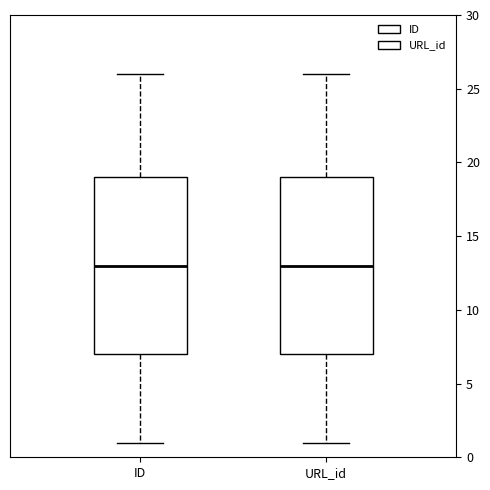

Reading left to right, read every box against the y-axis: the position of its median line, the range the box covers, and the ends of its whiskers. The values are not printed on the chart, so give them approximately, as read against the axis.

ID: median 13, box 7 to 19, whiskers 1 to 26
URL_id: median 13, box 7 to 19, whiskers 1 to 26